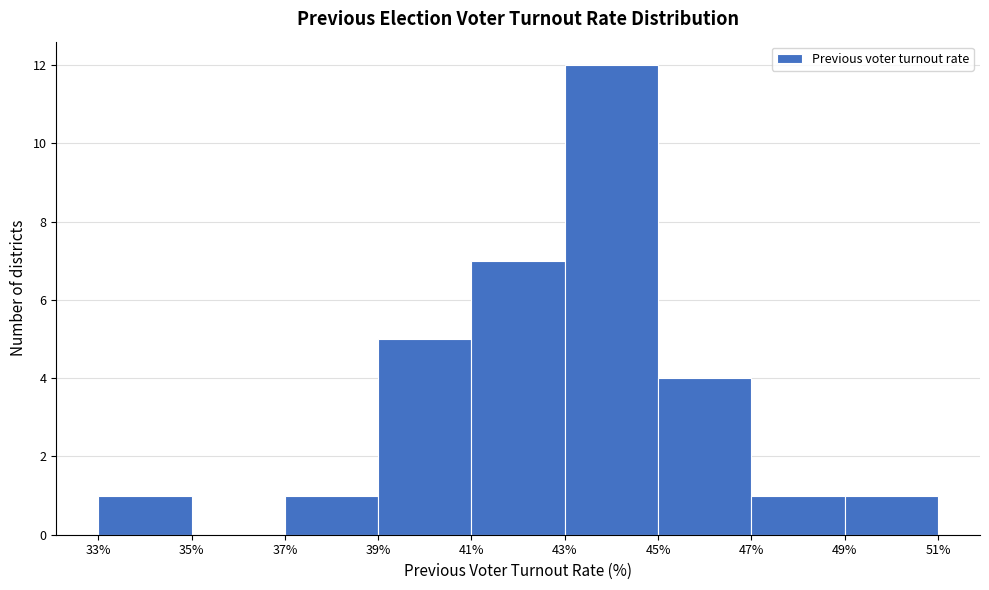

Reading left to right, list every bar in this chart as the range it spans on the x-axis followed by its height. The values are not printed on the chart, so give them approximately, as read against the axis.

33% to 35%: 1
35% to 37%: 0
37% to 39%: 1
39% to 41%: 5
41% to 43%: 7
43% to 45%: 12
45% to 47%: 4
47% to 49%: 1
49% to 51%: 1